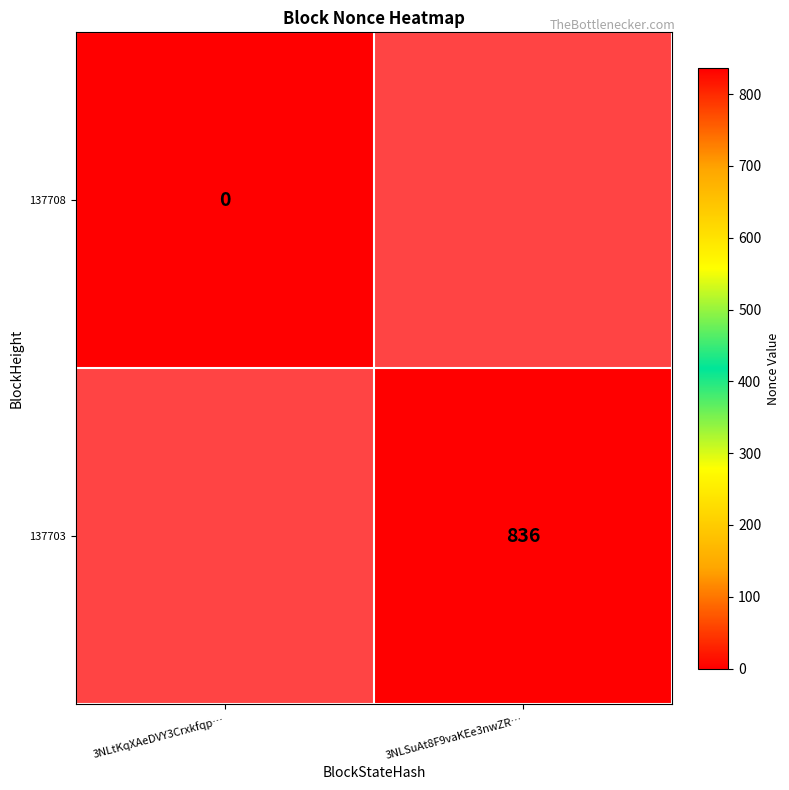

Between 3NLSuAt8F9vaKEe3nwZR… and 3NLtKqXAeDVY3Crxkfqp…, which is larger?

3NLtKqXAeDVY3Crxkfqp…